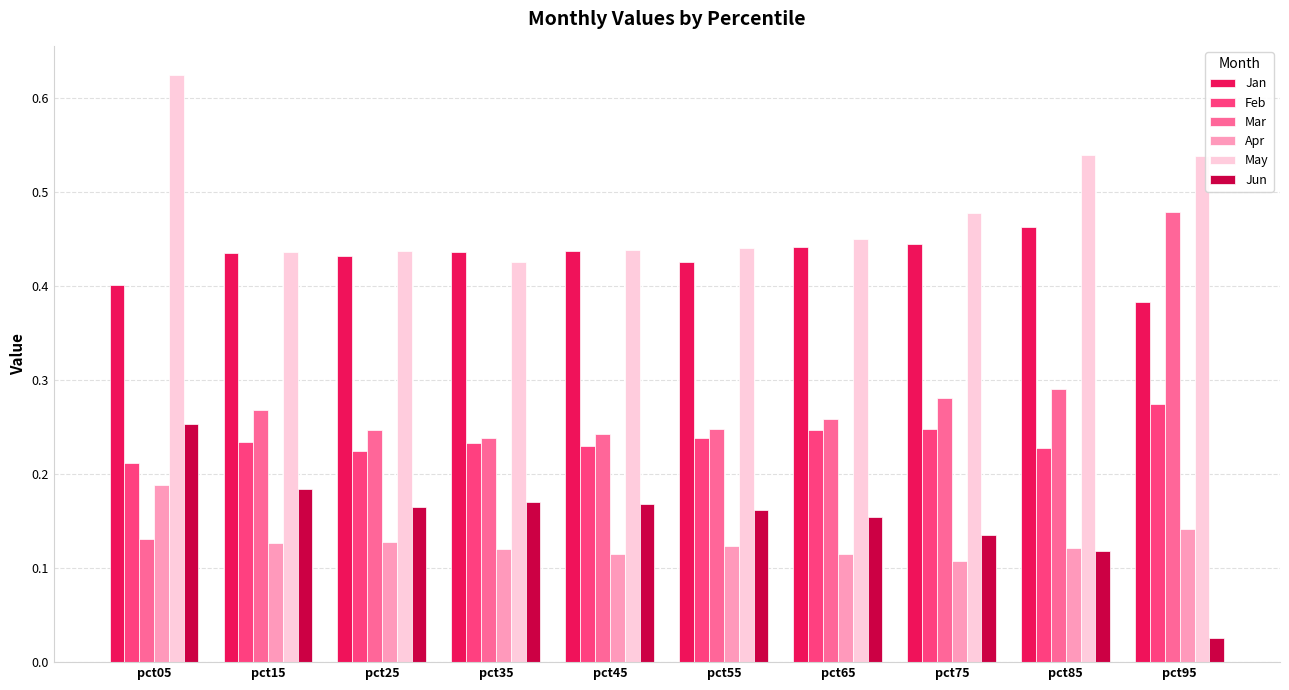

Which category has the lowest value in the Mar series?

pct05